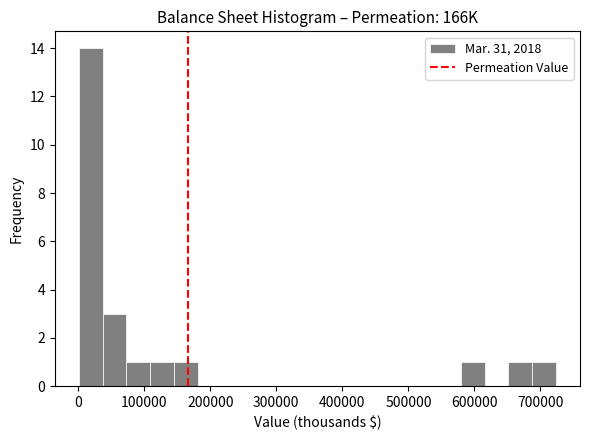

Around what value on the x-axis is the tallest bar? Give the approximate position of its centre, as read against the axis.

20000